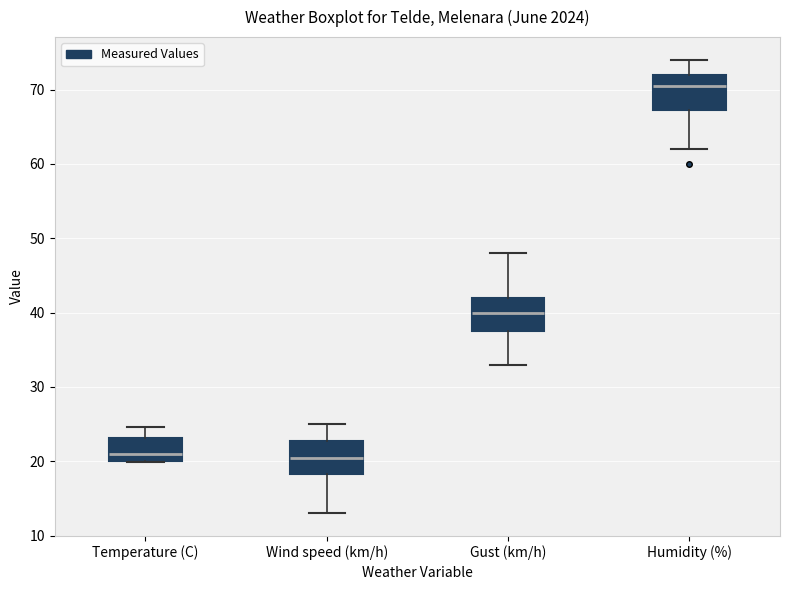

Where is the upper edge of the box for Temperature (C) on the y-axis? The values are not printed on the chart, so give them approximately, as read against the axis.

23